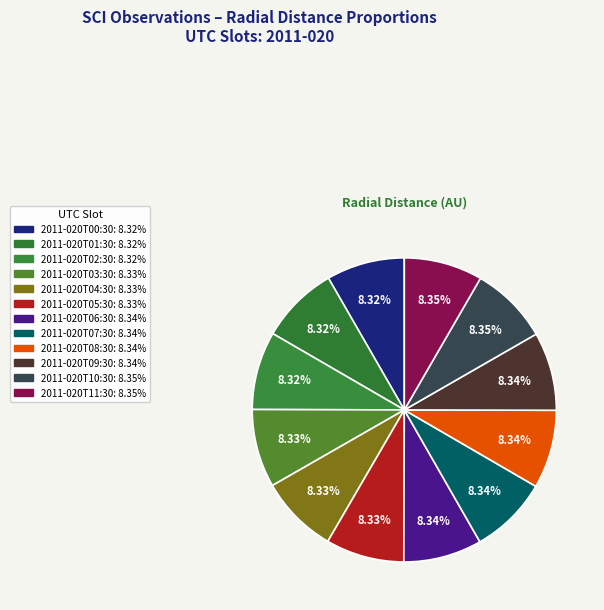

Rank the categories by value from highest to lowest.

2011-020T11:30, 2011-020T10:30, 2011-020T09:30, 2011-020T08:30, 2011-020T07:30, 2011-020T06:30, 2011-020T05:30, 2011-020T04:30, 2011-020T03:30, 2011-020T02:30, 2011-020T01:30, 2011-020T00:30